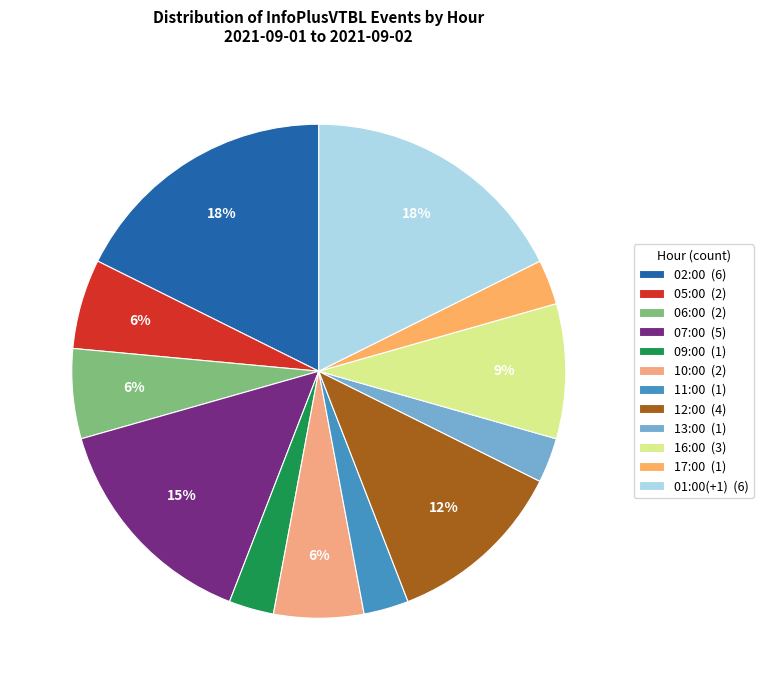

To the nearest percent, what is the combined percentage of 12:00 and 13:00?

15%